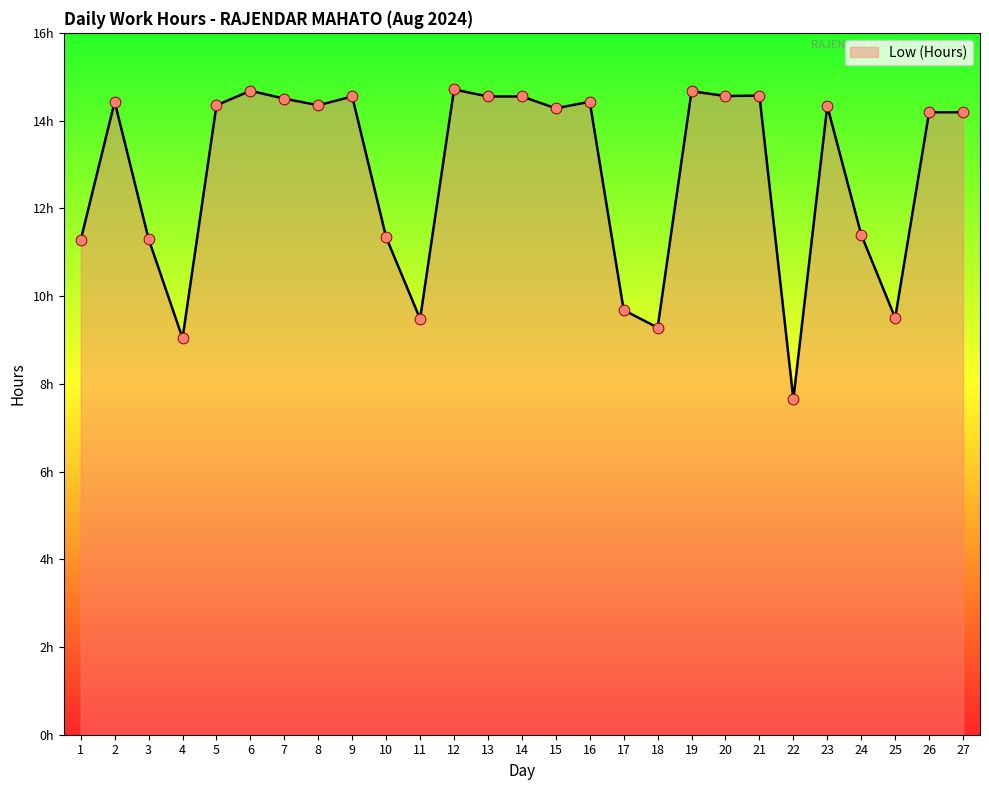

What is the ratio of the value at 3 to the value at 15?

0.8